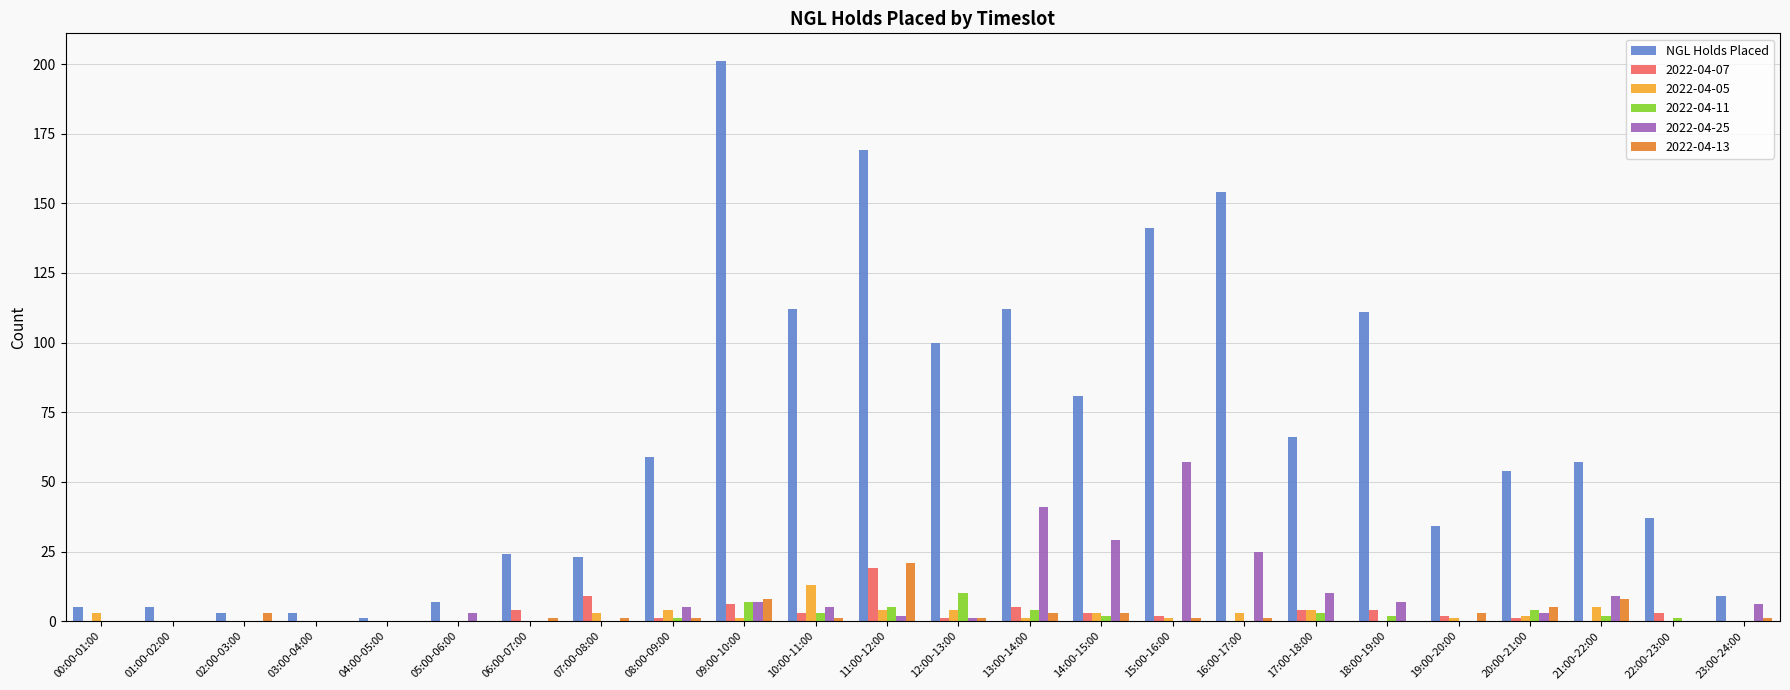

Is the value of 2022-04-13 at 10:00-11:00 greater than the value of NGL Holds Placed at 22:00-23:00?

No